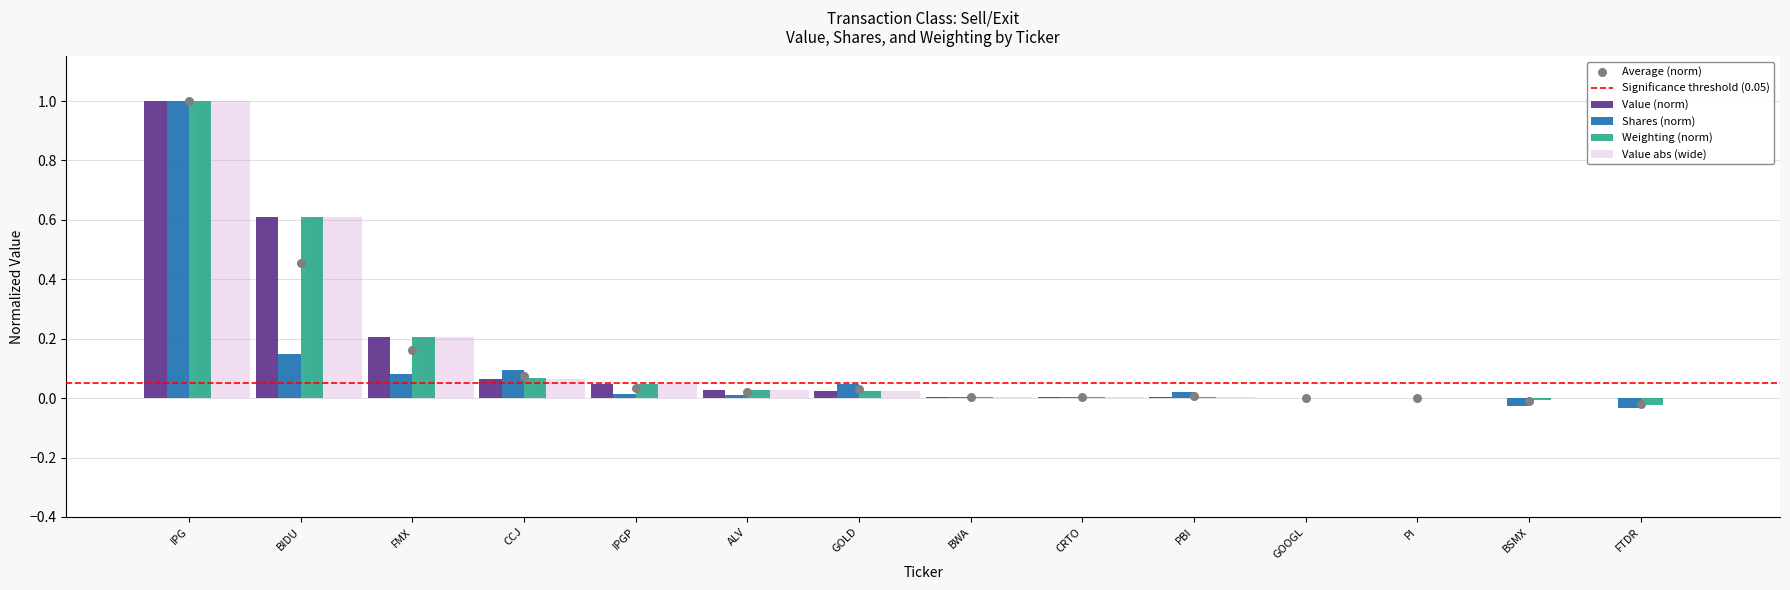

Which series has the widest spread of Y values?

Shares or principal amount